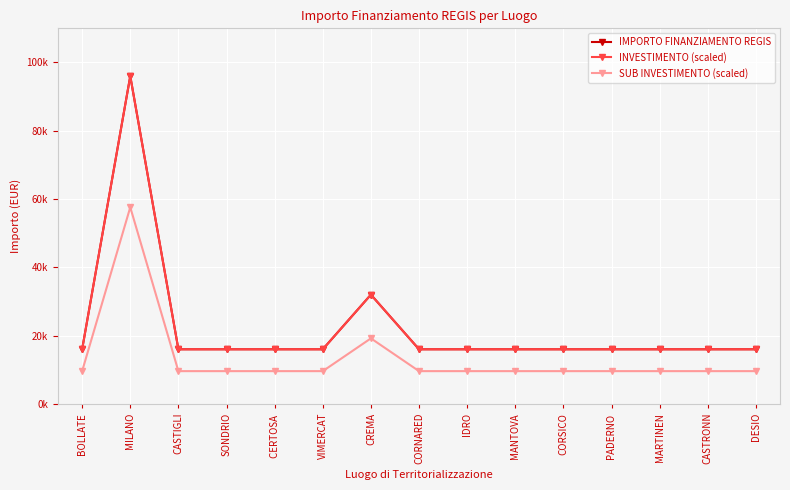

Reading left to right, list all the values displayed in this chart.

IMPORTO FINANZIAMENTO REGIS: 16000.0	96000.0	16000.0	16000.0	16000.0	16000.0	32000.0	16000.0	16000.0	16000.0	16000.0	16000.0	16000.0	16000.0	16000.0
INVESTIMENTO (scaled): 16000.0	96000.0	16000.0	16000.0	16000.0	16000.0	32000.0	16000.0	16000.0	16000.0	16000.0	16000.0	16000.0	16000.0	16000.0
SUB INVESTIMENTO (scaled): 9600.0	57600.0	9600.0	9600.0	9600.0	9600.0	19200.0	9600.0	9600.0	9600.0	9600.0	9600.0	9600.0	9600.0	9600.0